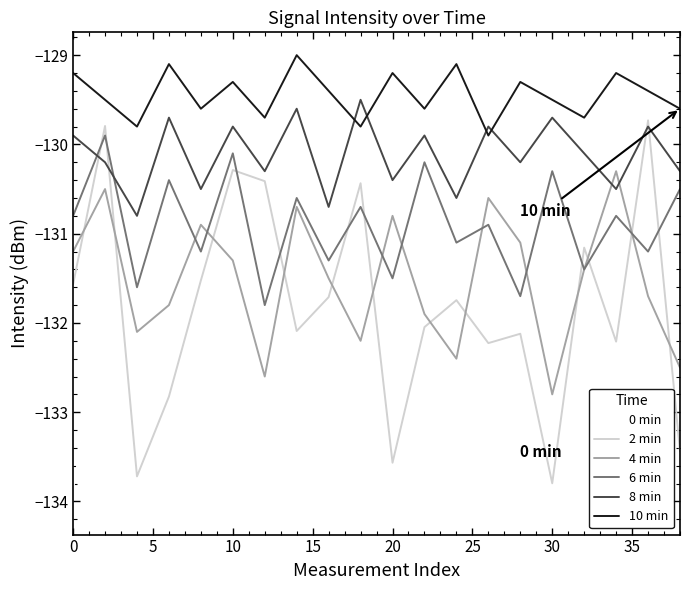

At how many categories does at least one series exceed -131?

20